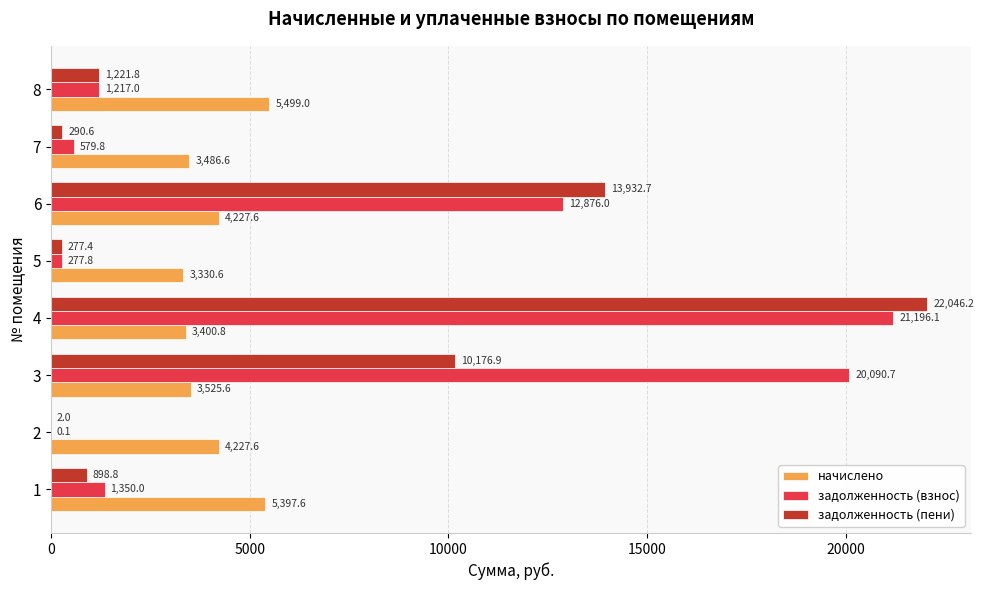

Read the задолженность (взнос) value at 4.

21196.1